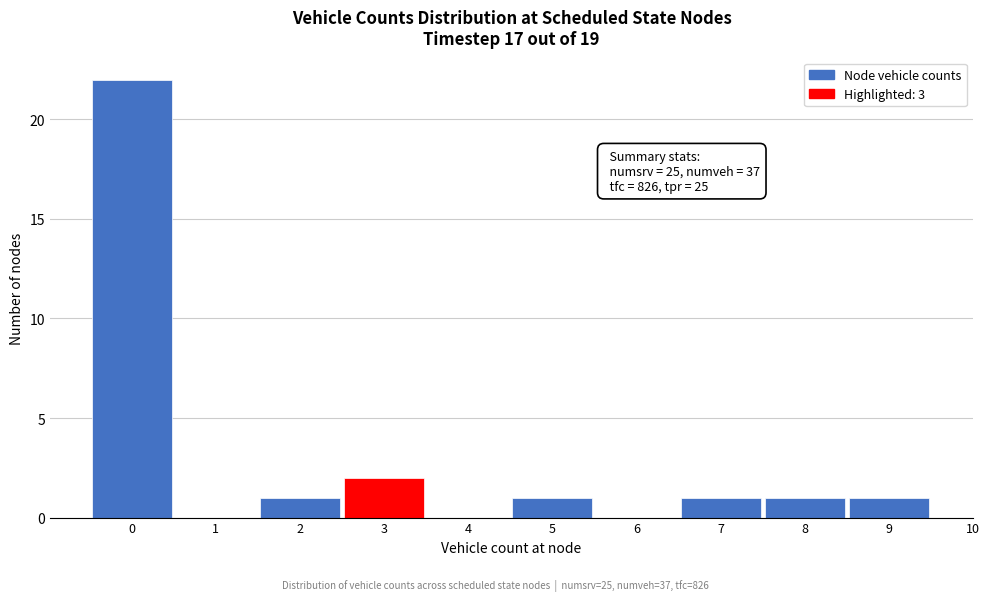

Over which range of the x-axis is the bar tallest?

-0.5 to 0.5